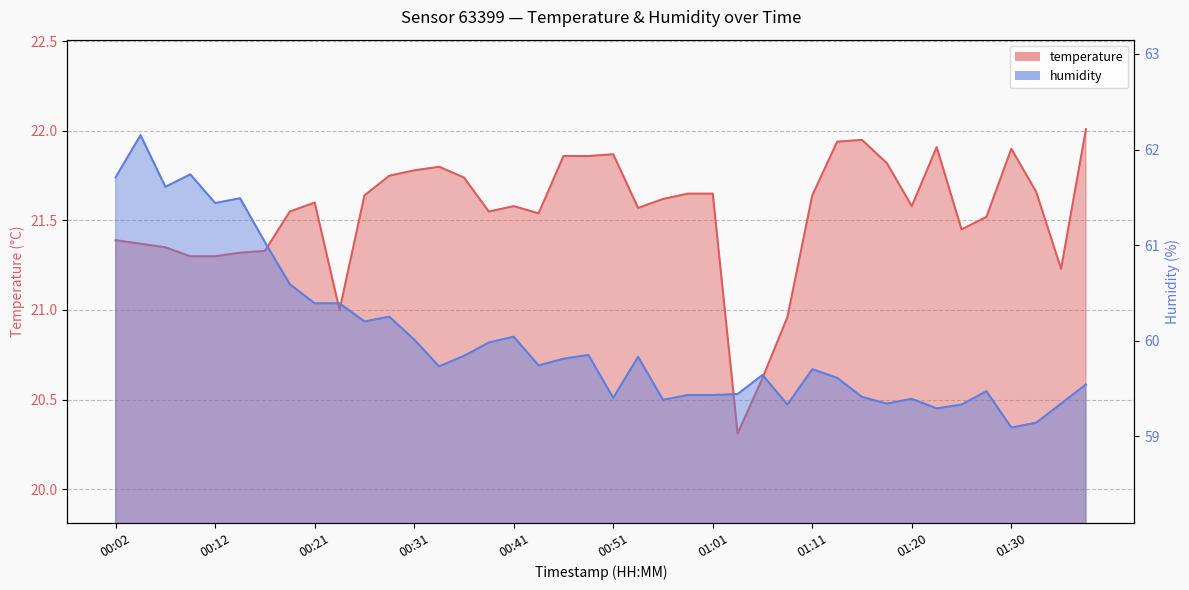

How many lines are shown in the chart?

2